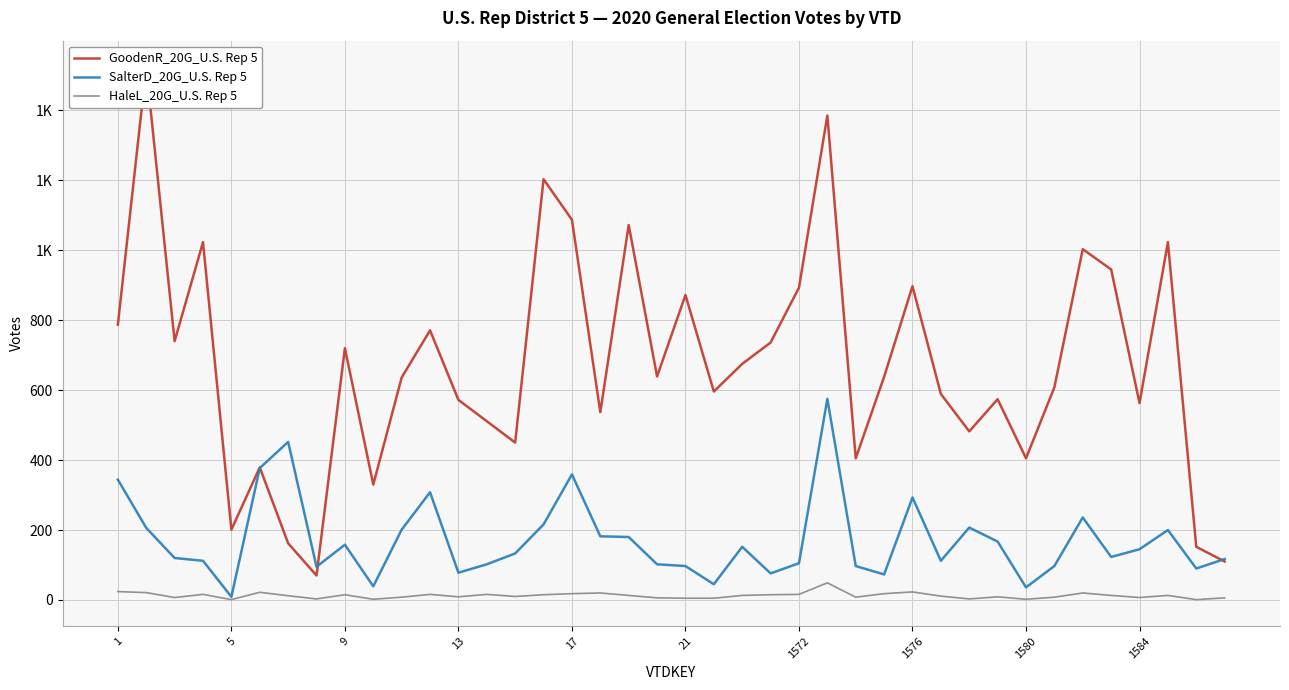

Where is SalterD_20G_U.S. Rep 5 nearest to the value 292?

1576